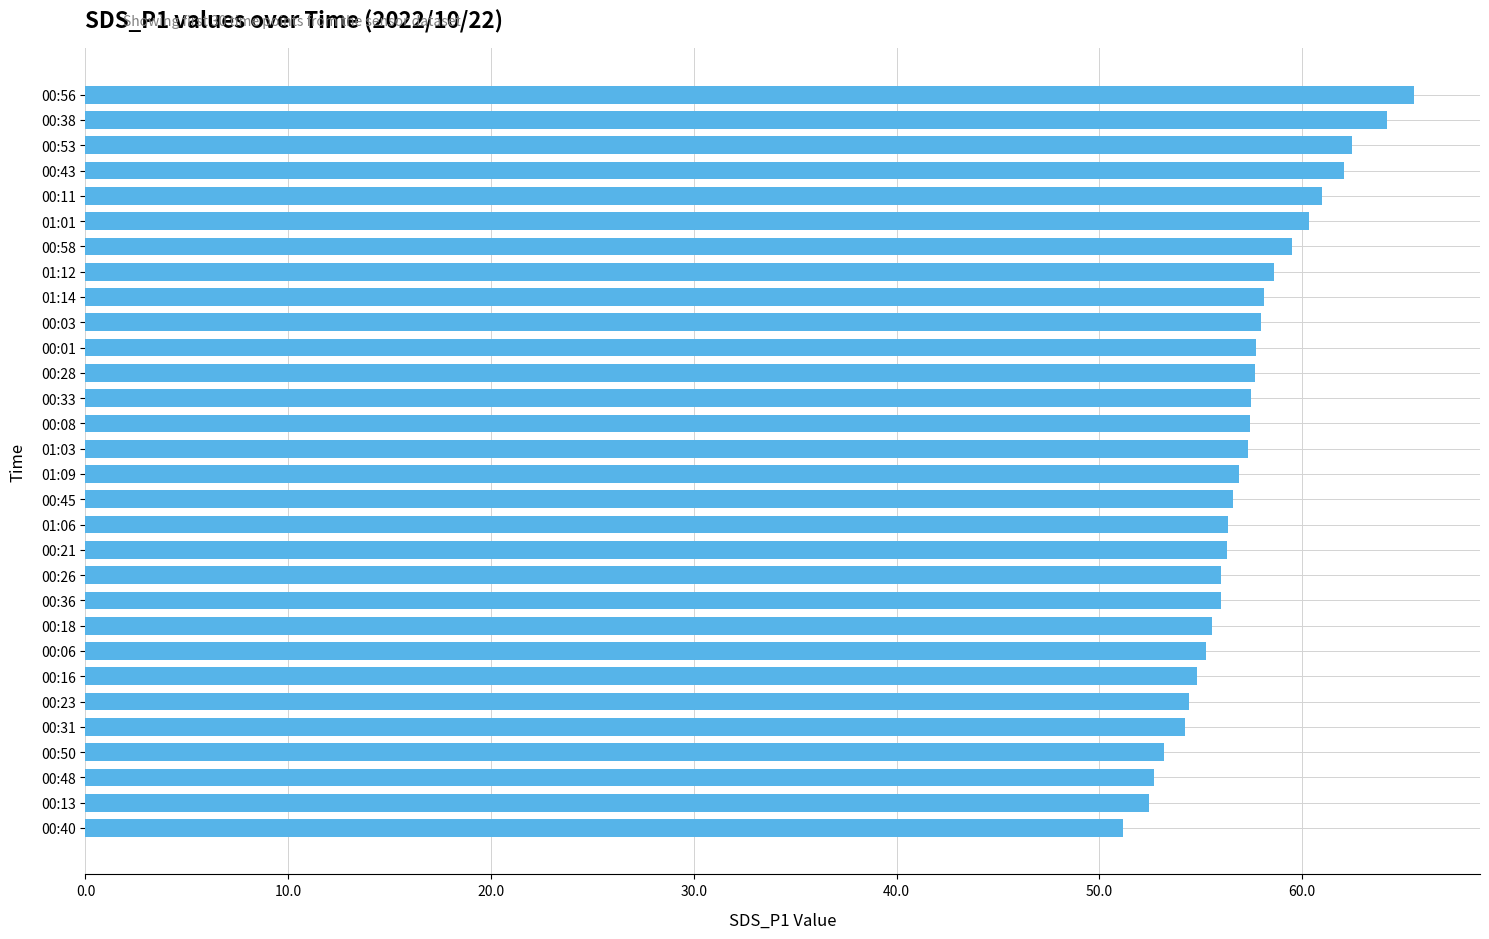

At which category does the chart reach its minimum across all series?

00:40